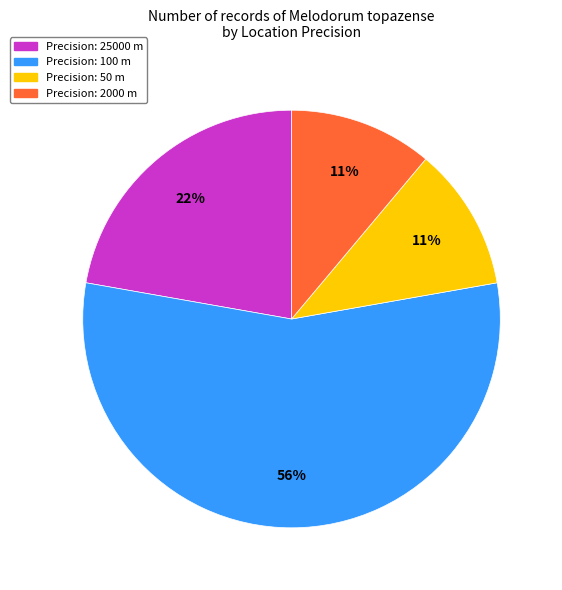

To the nearest percent, what is the average slice percentage?

25%